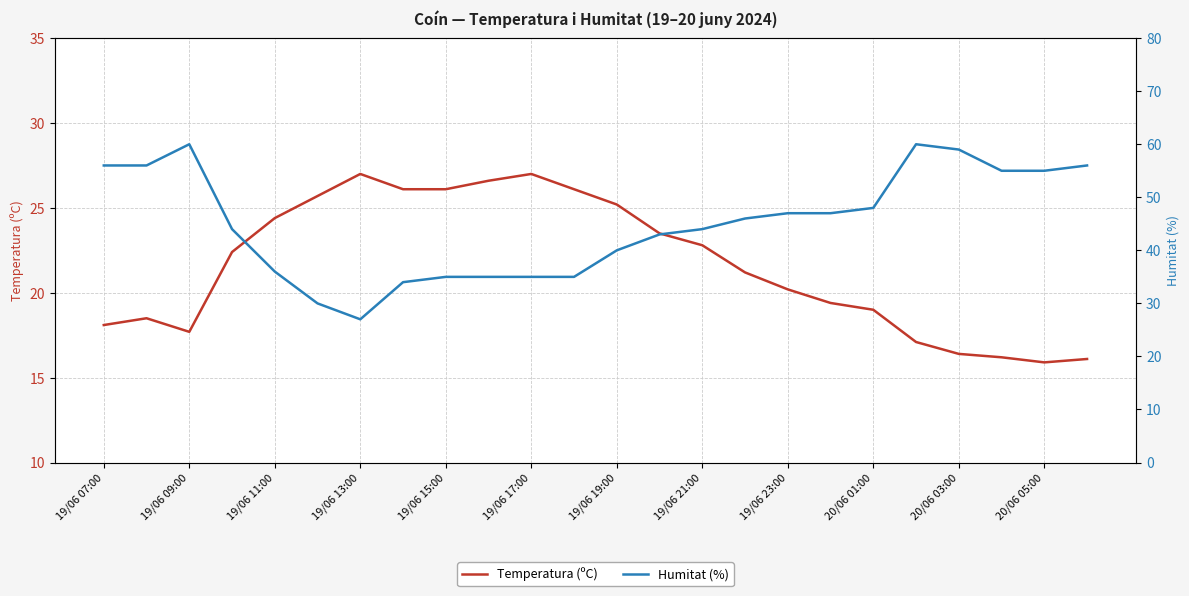

How many data points in Temperatura (ºC) are above 22?

12